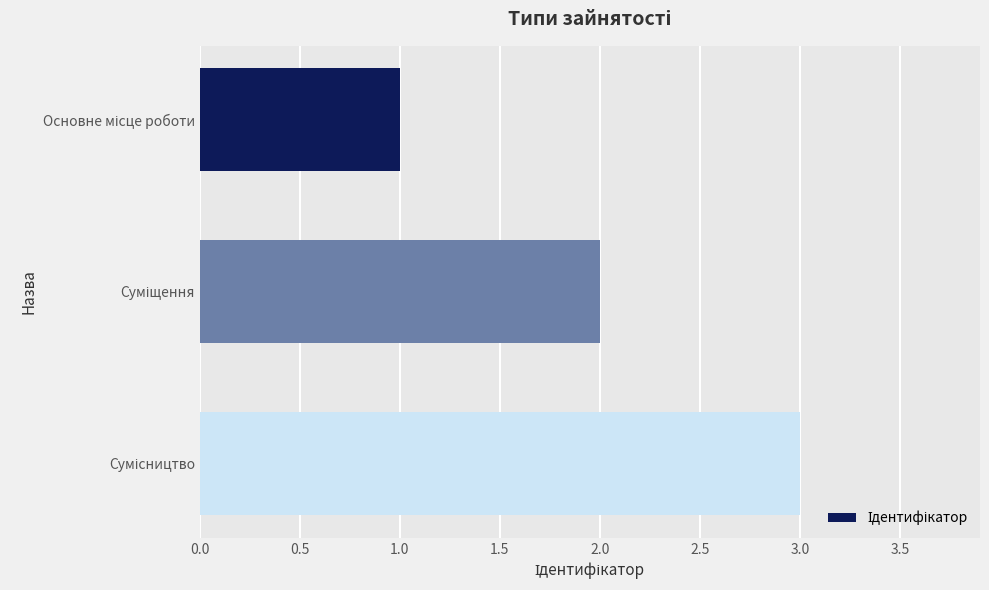

What is the greatest value displayed?

3